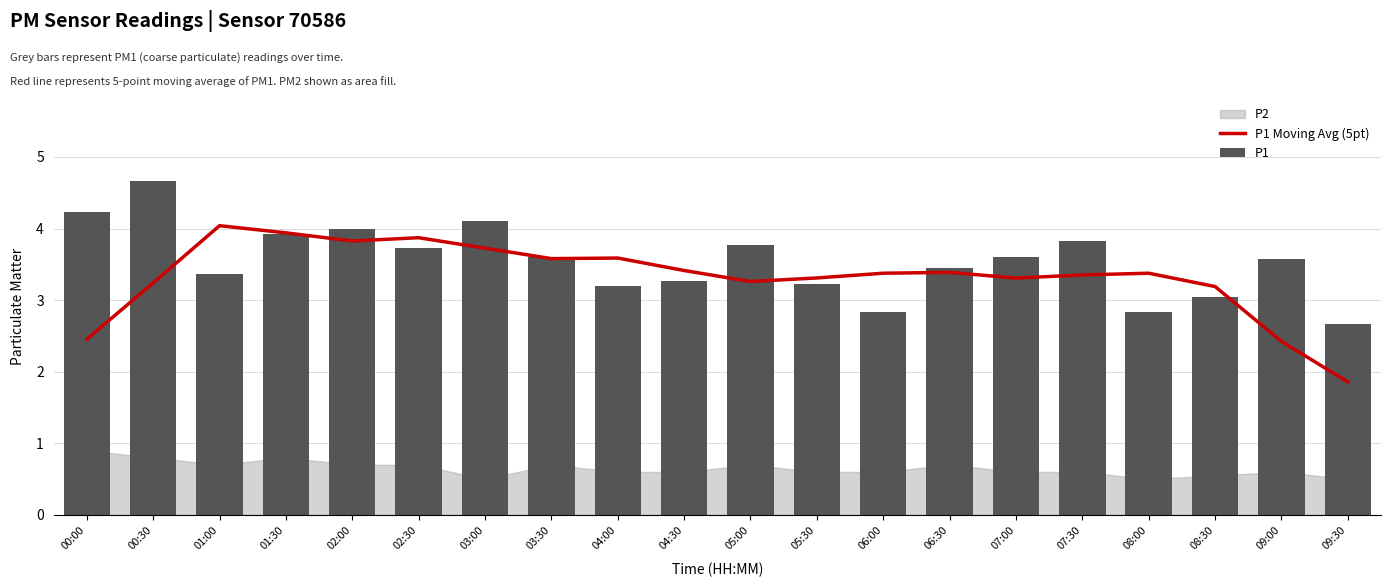

What is the total value across all series at 01:30?

7.9